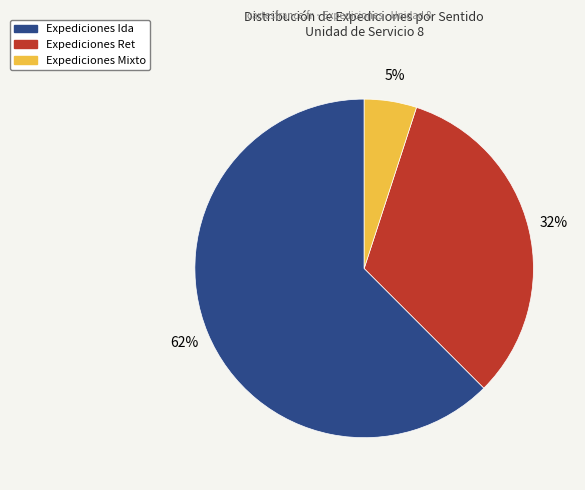

Is there any slice that represents more than half of the pie?

Yes